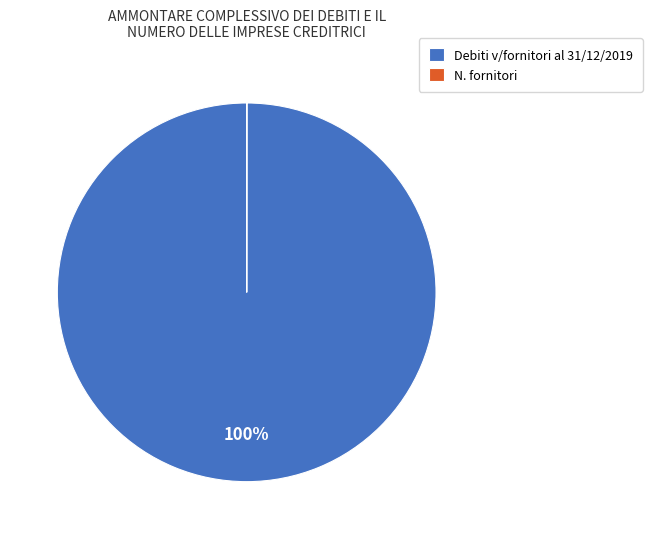

True or false: Debiti v/fornitori al 31/12/2019 accounts for 88% of the total.

False